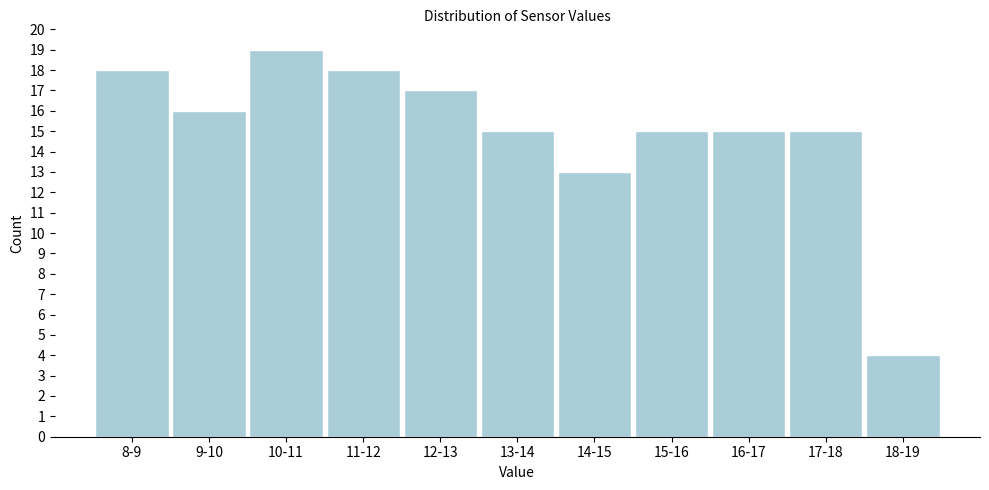

Reading left to right, extract all data points from this chart.

18	16	19	18	17	15	13	15	15	15	4